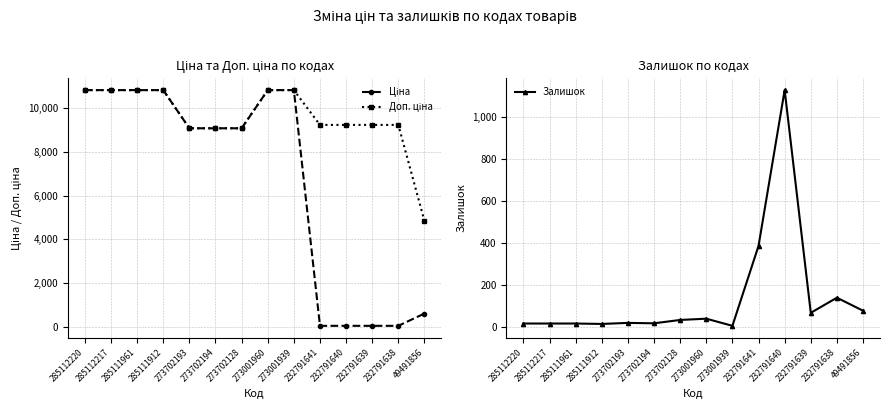

How many data points does each series have?

14